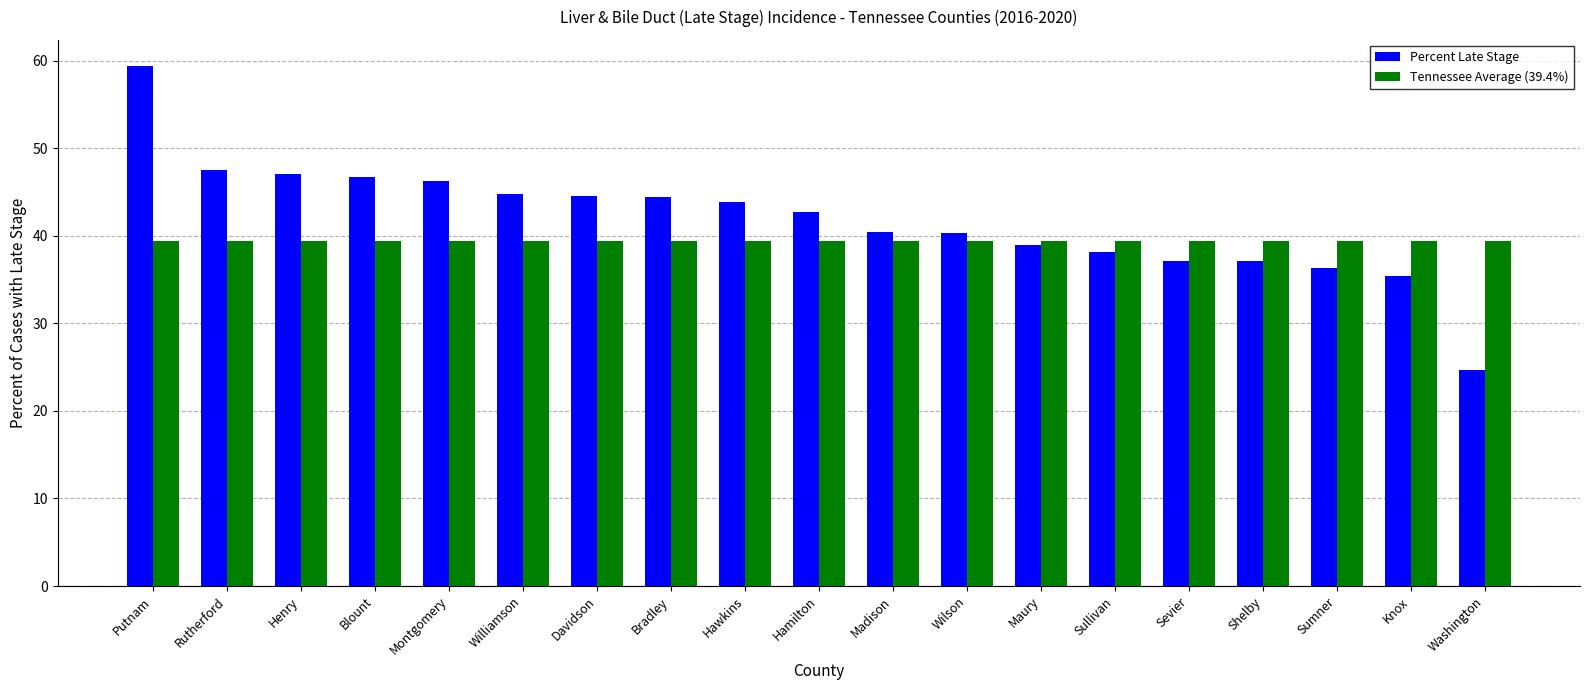

Which series has the largest total across all categories?

Percent Late Stage